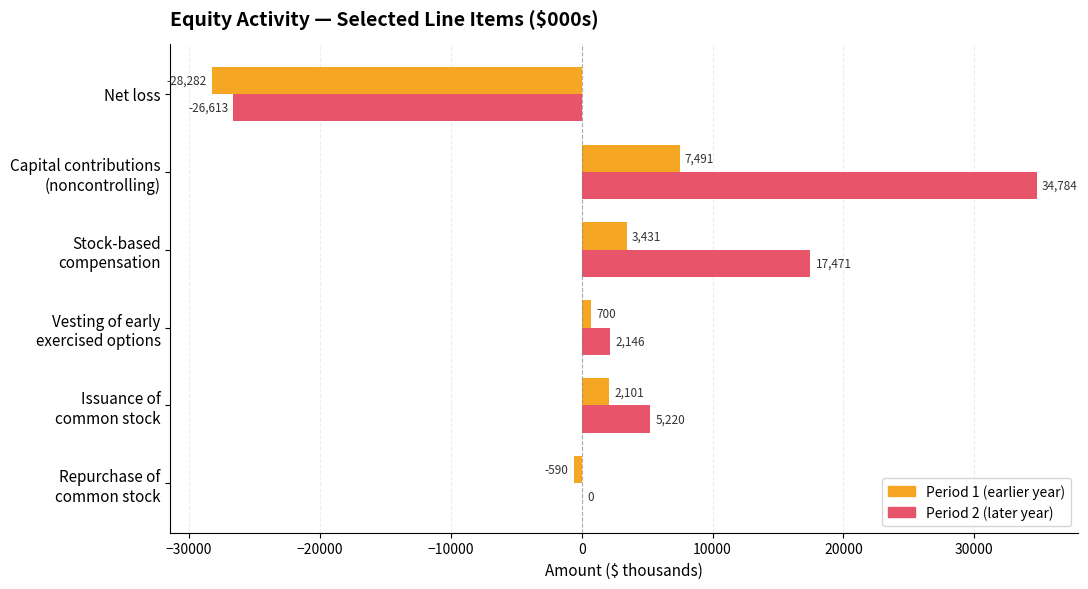

How many categories are shown in the chart?

6